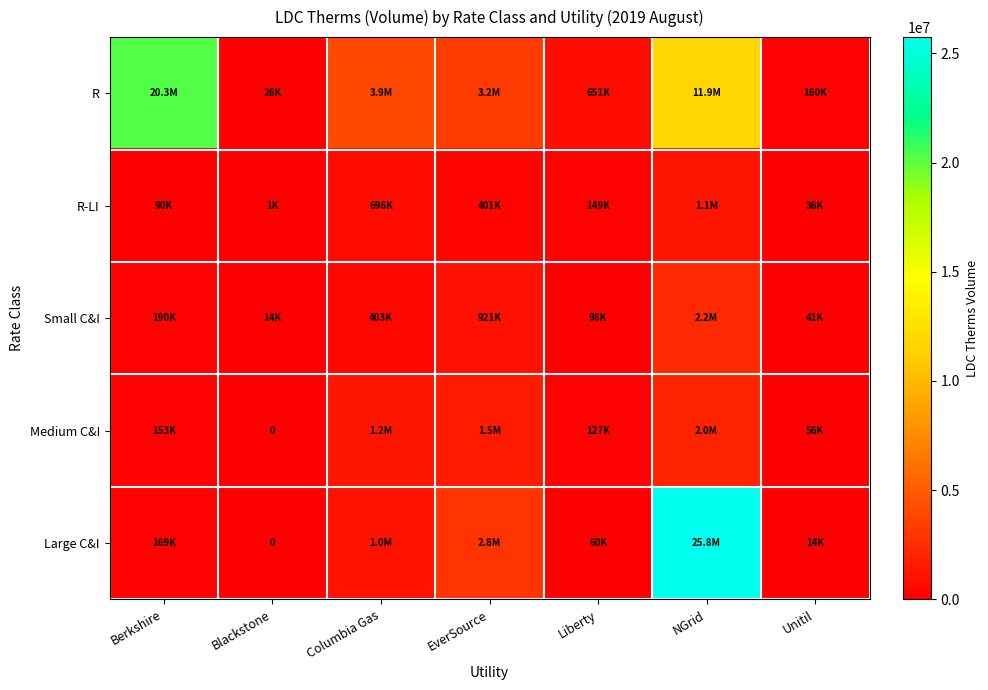

How many data points in R are less than 3247502?

3